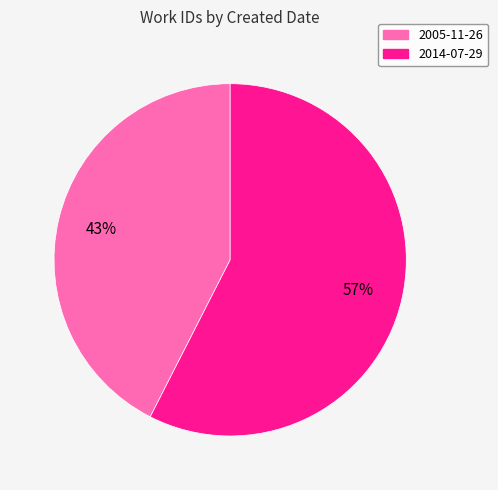

Is there any slice that represents more than half of the pie?

Yes